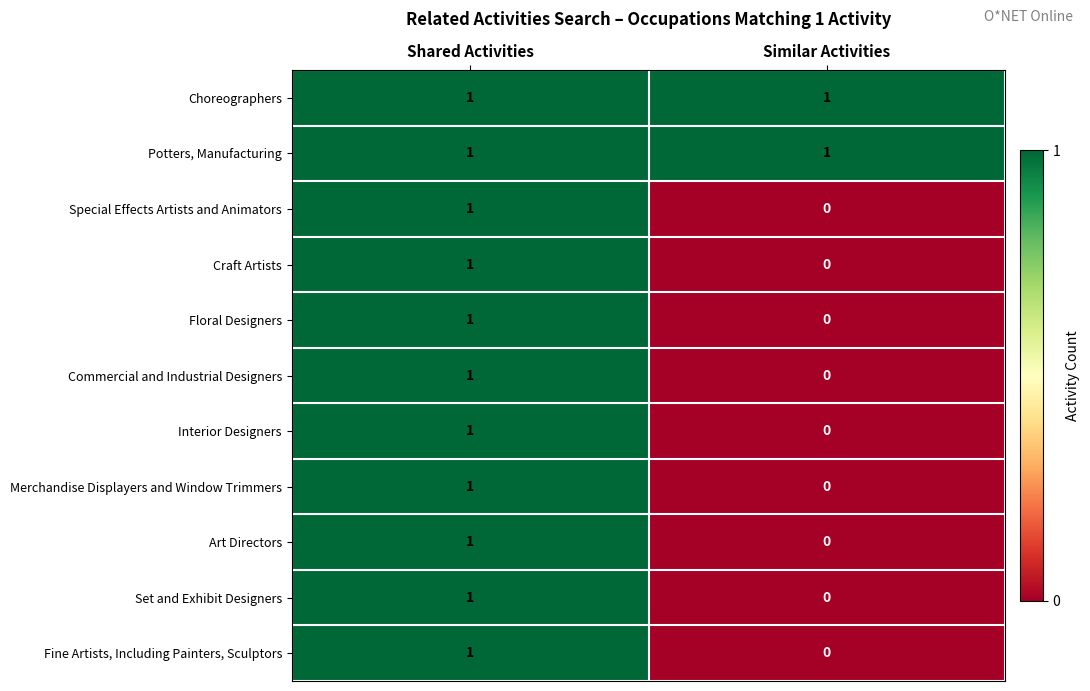

Count the number of categories in the chart.

2